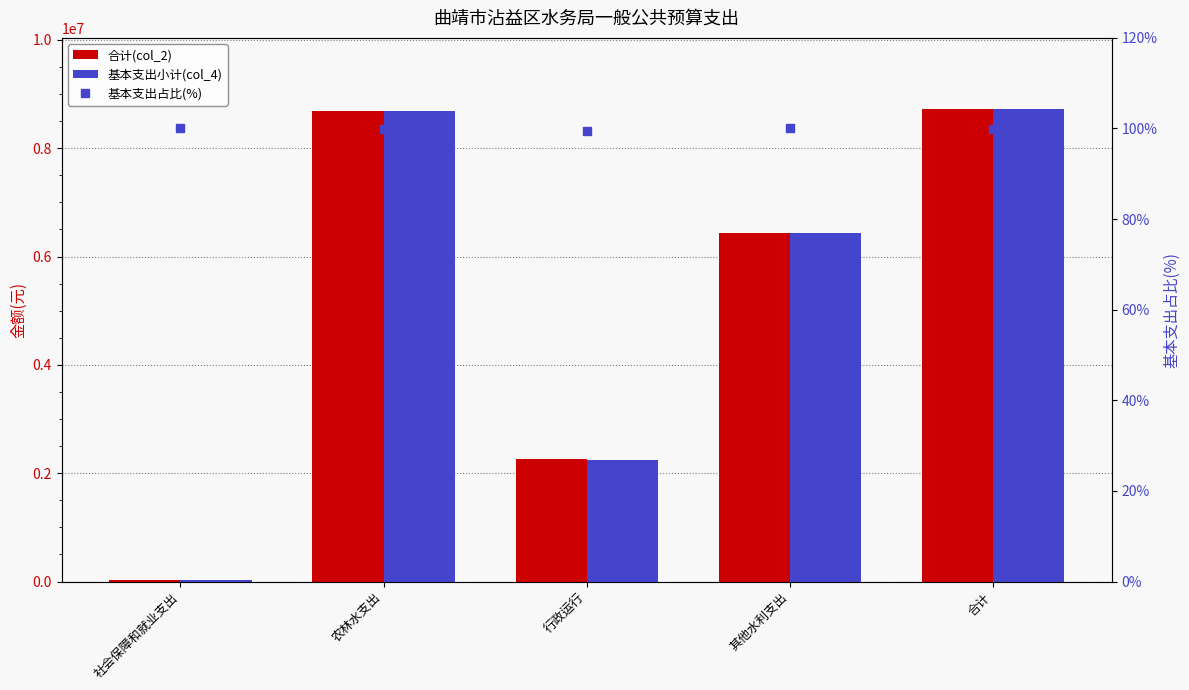

What is the label of the 4th bar from the left?

其他水利支出